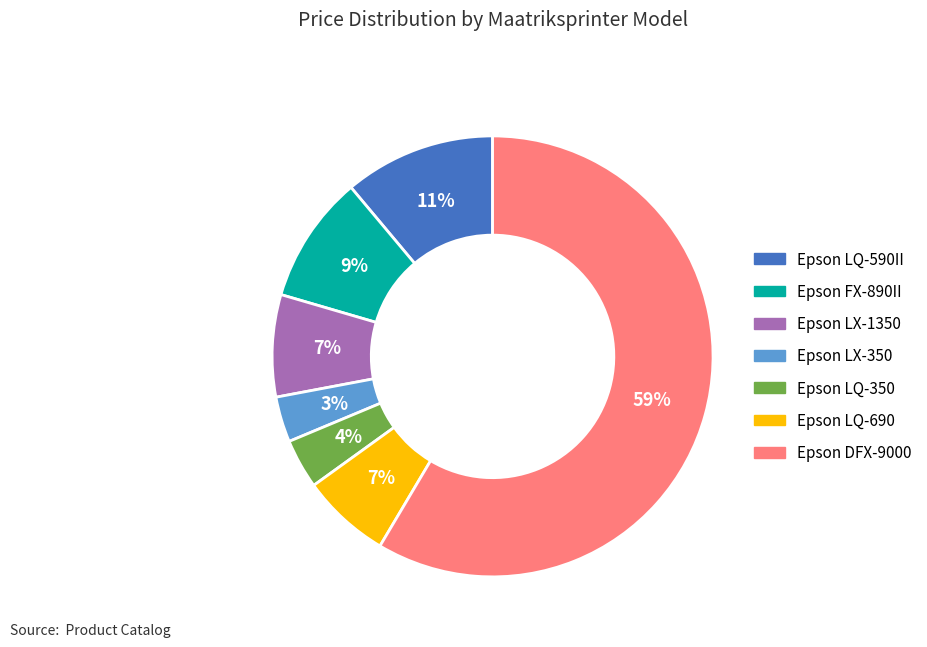

What percentage is the Epson LQ-690 slice, to the nearest percent?

7%